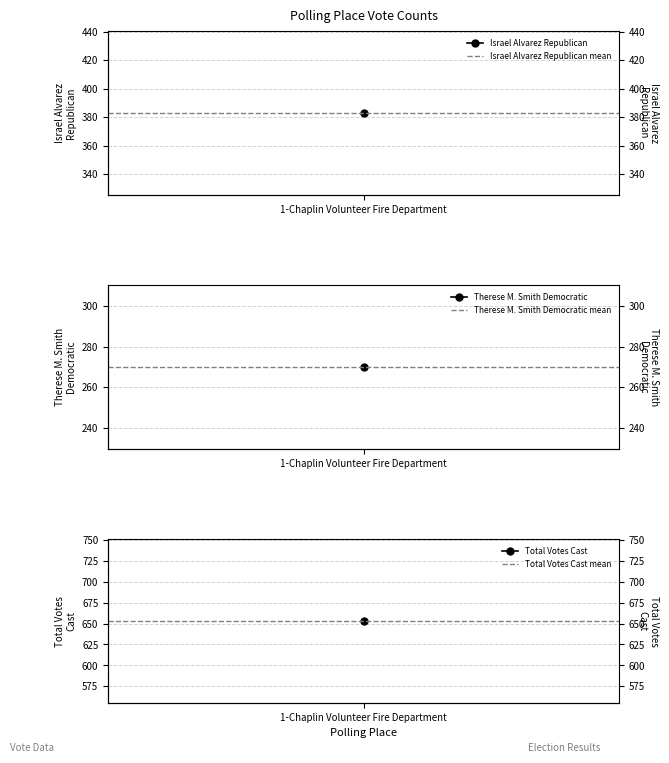

At which label does Total Votes Cast mean reach its peak?

1-Chaplin Volunteer Fire Department